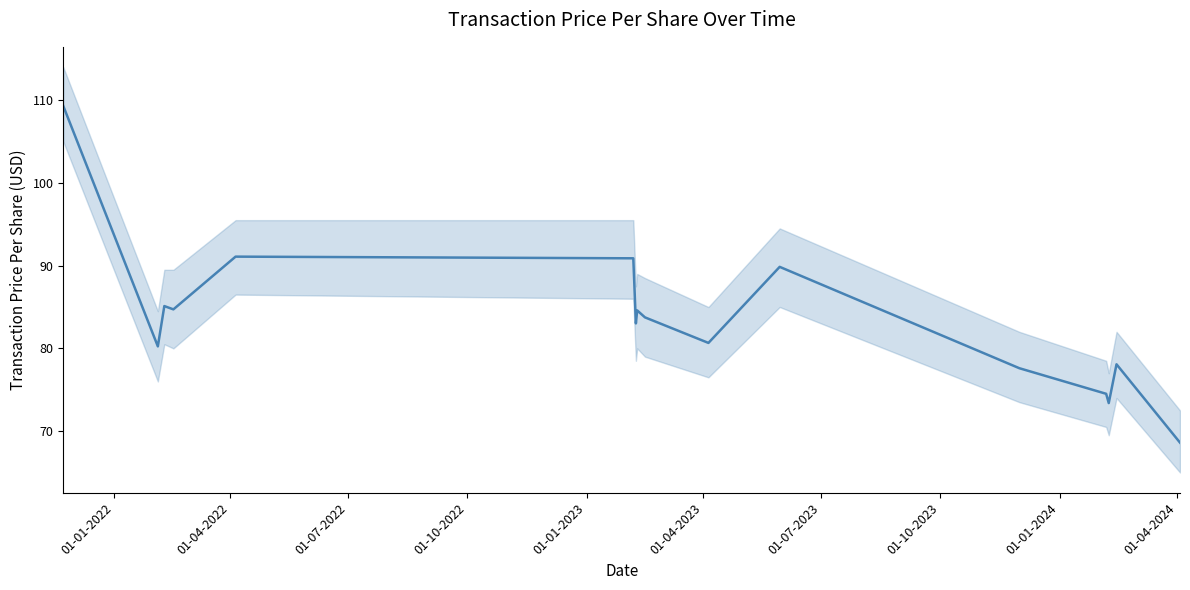

The chart shows a value of 43.1 at 14. True or false?

False